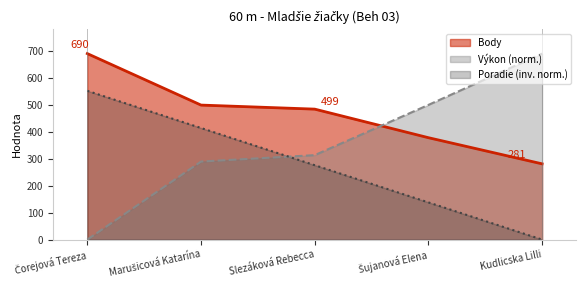

At which label does Výkon reach its minimum?

Čorejová Tereza